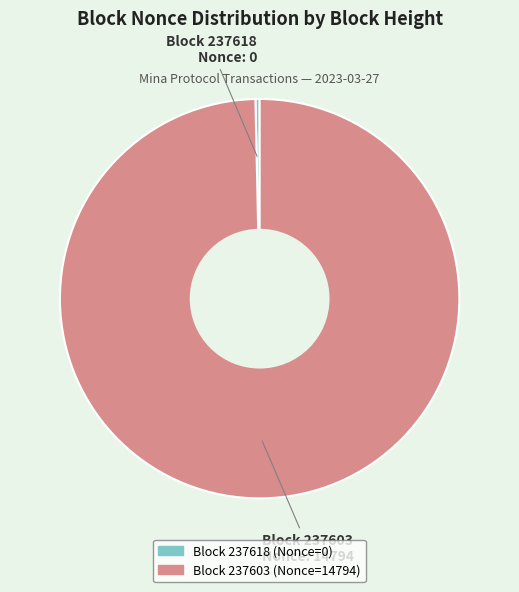

Does any single category account for the majority?

Yes